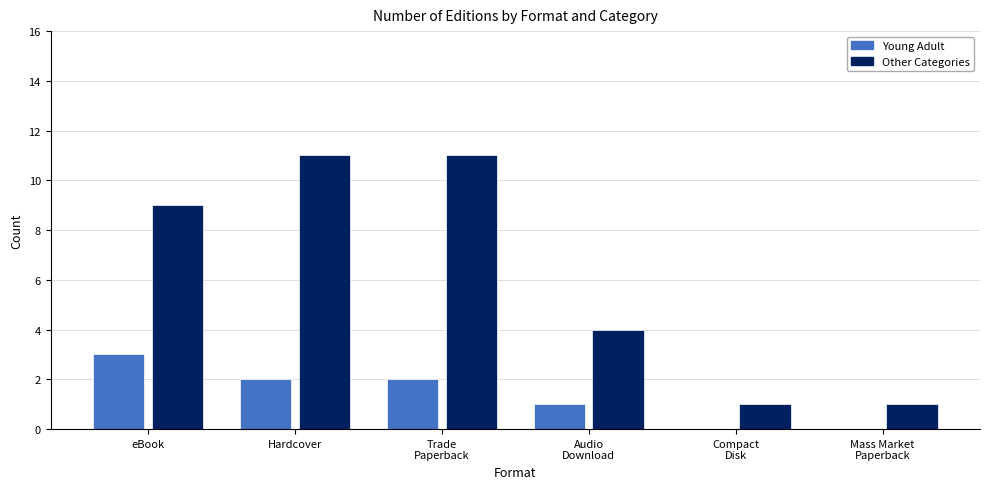

Reading left to right, list all the values displayed in this chart.

Young Adult: 3	2	2	1	0	0
Other Categories: 9	11	11	4	1	1